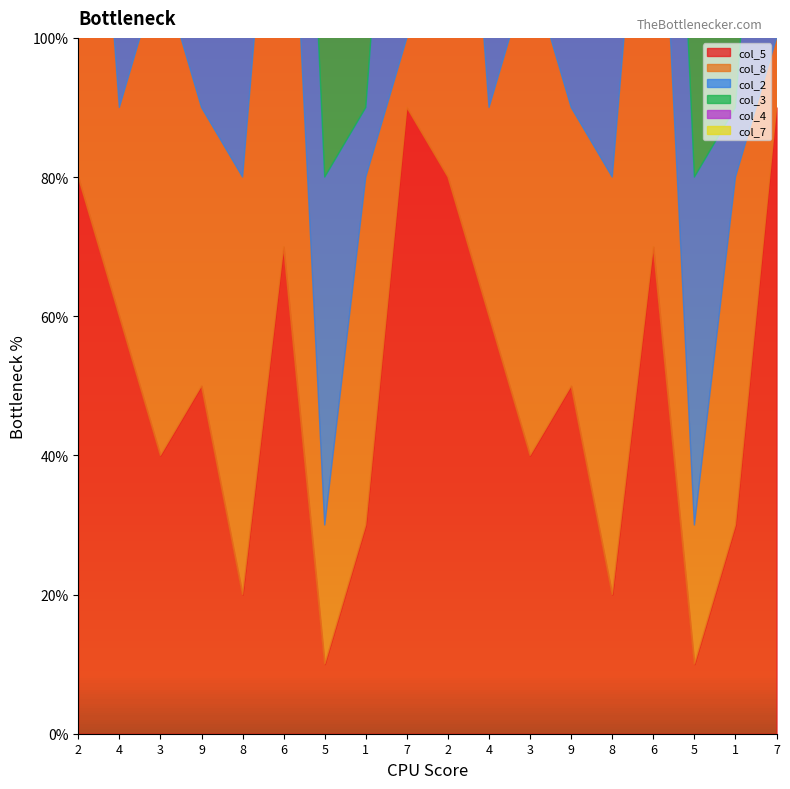

What is the value of the col_8 point at the 5th from the left?

6